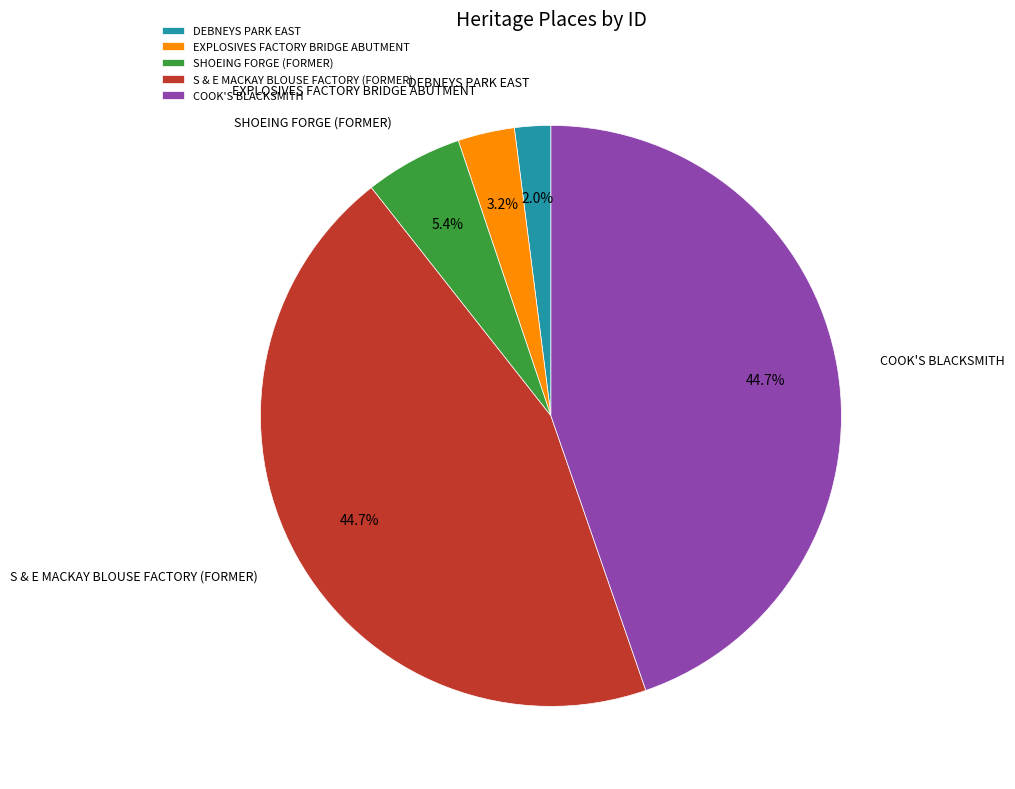

What percentage is the S & E MACKAY BLOUSE FACTORY (FORMER) slice, to the nearest percent?

45%